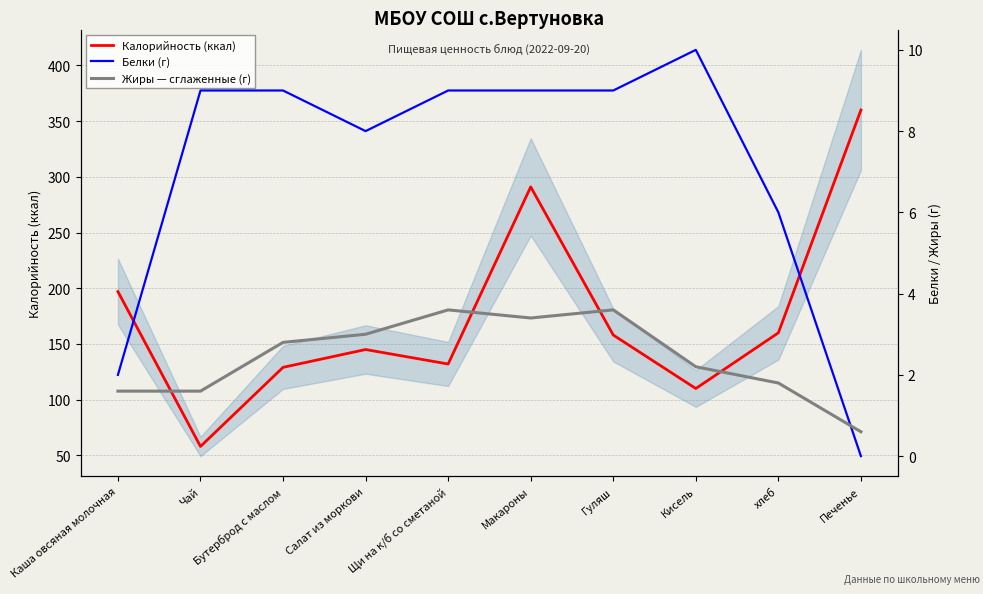

True or false: Жиры — сглаженные (г) has more than 1 points higher than both neighbors.

True